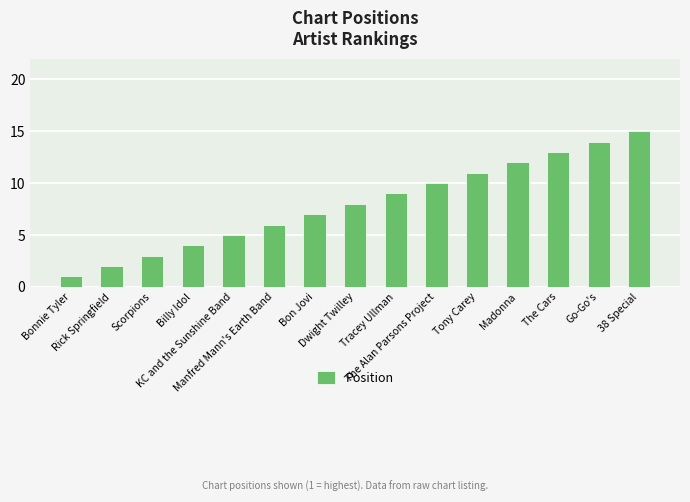

What is the difference between the values at Tony Carey and Bon Jovi?

4